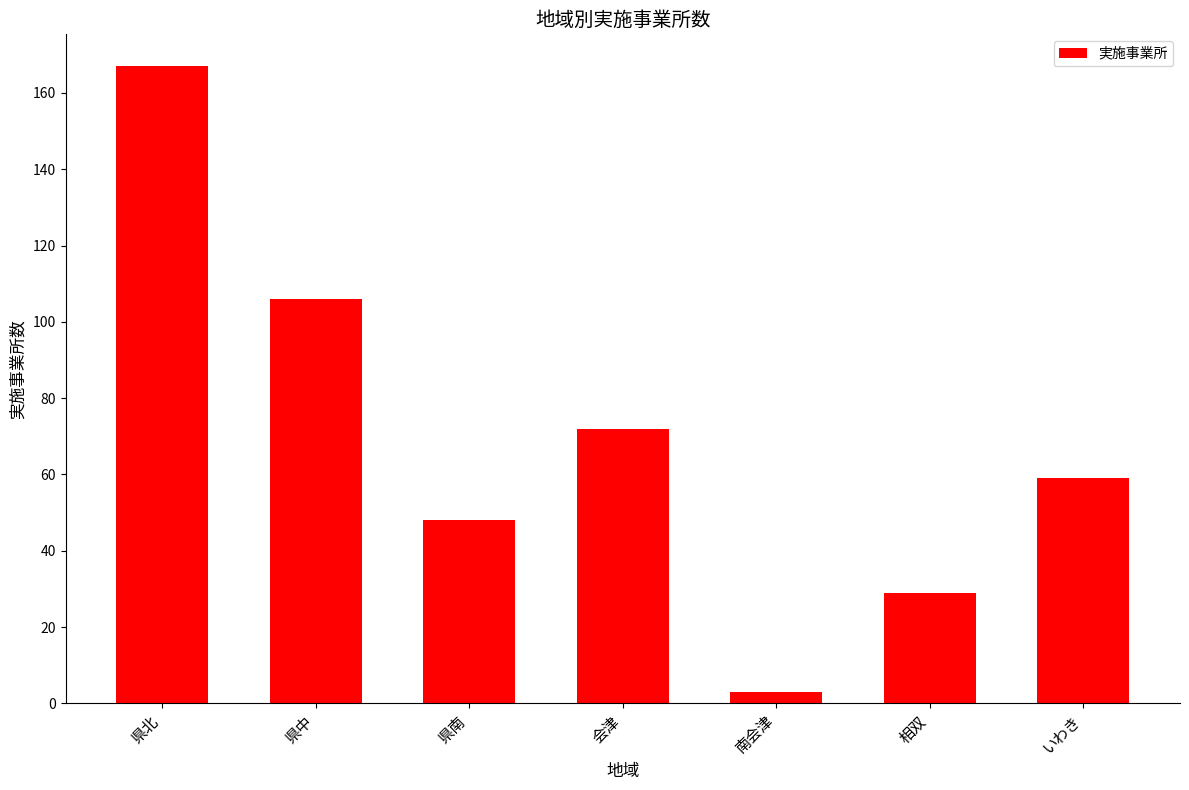

What is the sum of the values at 南会津 and 相双?

32